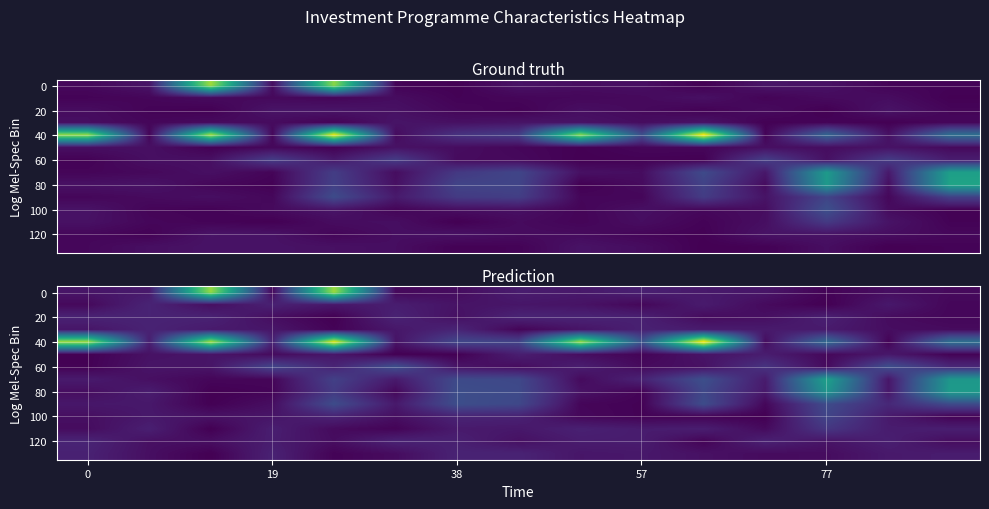

What is the average value of the 80 series?

0.7